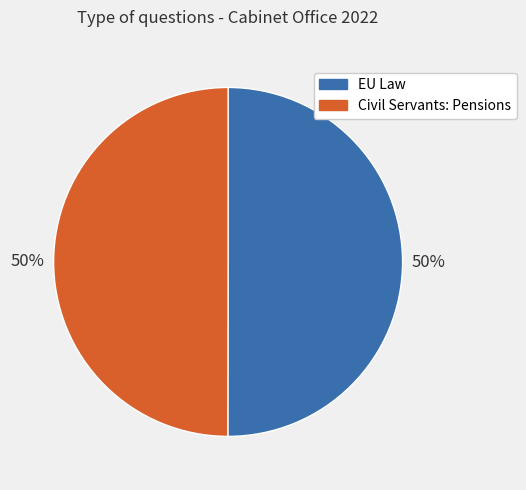

Is the sum of EU Law and Civil Servants: Pensions greater than half?

Yes